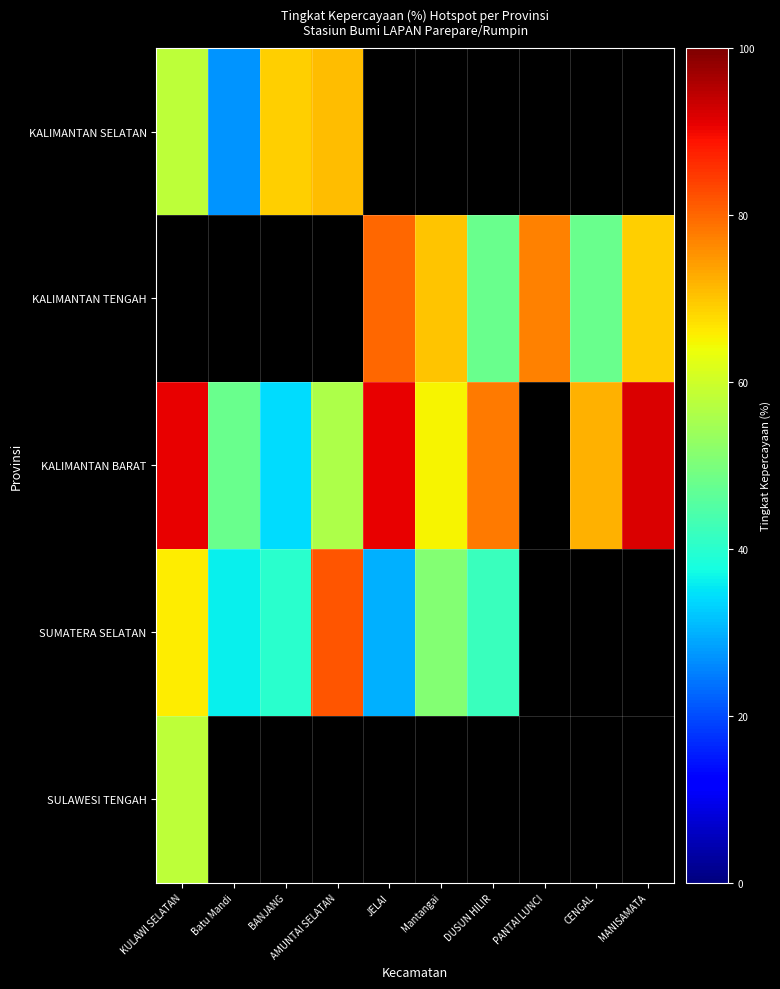

Where is SUMATERA SELATAN nearest to the value 56?

Mantangai